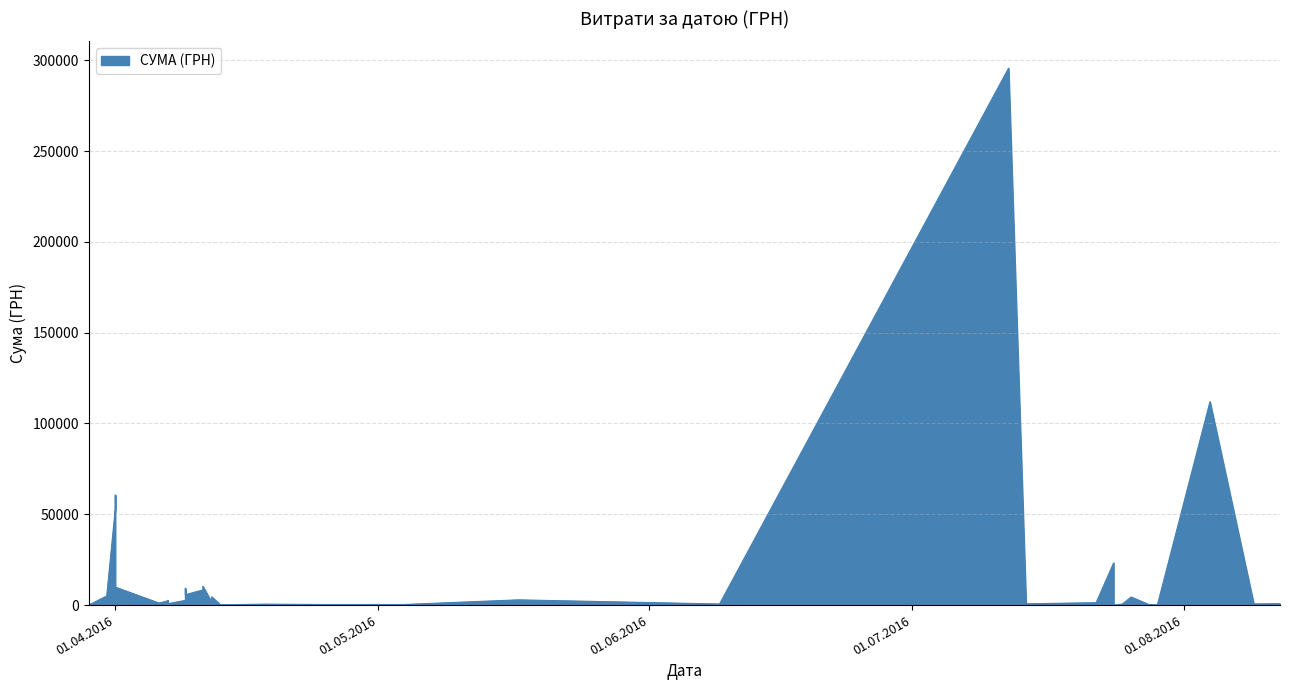

What is the change in value from 18.04.2016 to 11.04.2016?

+7832.6